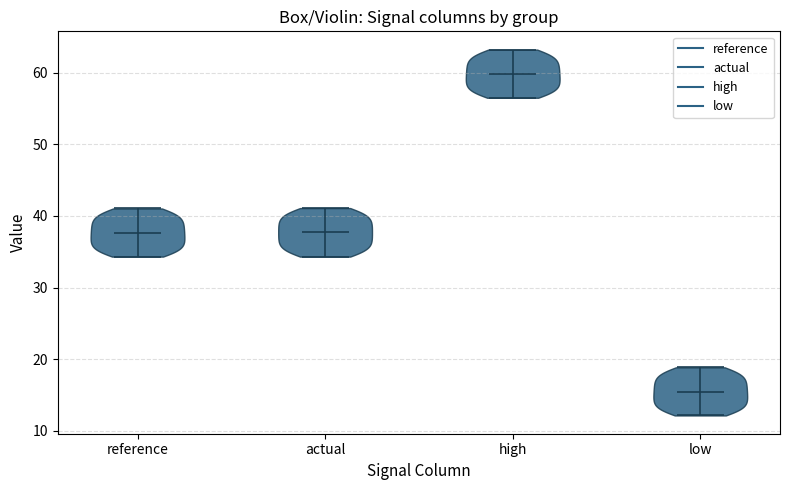

Reading left to right, read every violin against the y-axis: where its median line is, and the lowest and highest points it reaches. The values are not printed on the chart, so give them approximately, as read against the axis.

reference: median line 38, lowest point 34, highest point 41
actual: median line 38, lowest point 34, highest point 41
high: median line 60, lowest point 56, highest point 63
low: median line 15, lowest point 12, highest point 19